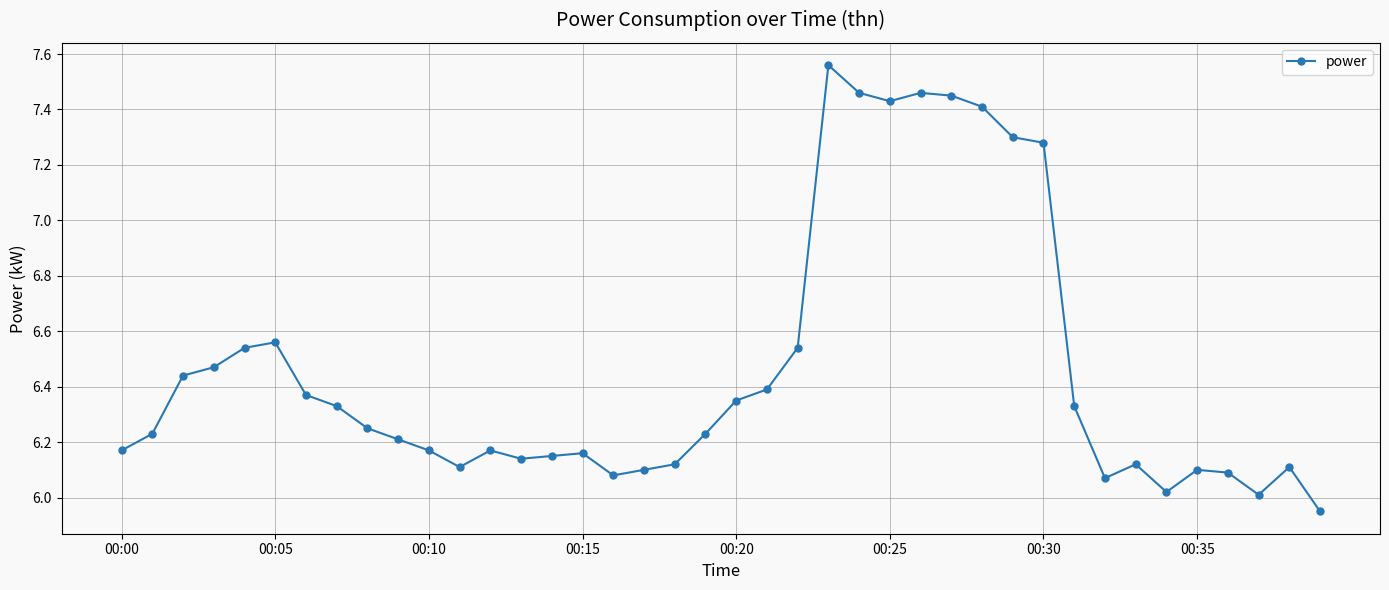

True or false: there are more than 2 points higher than both neighbors.

True